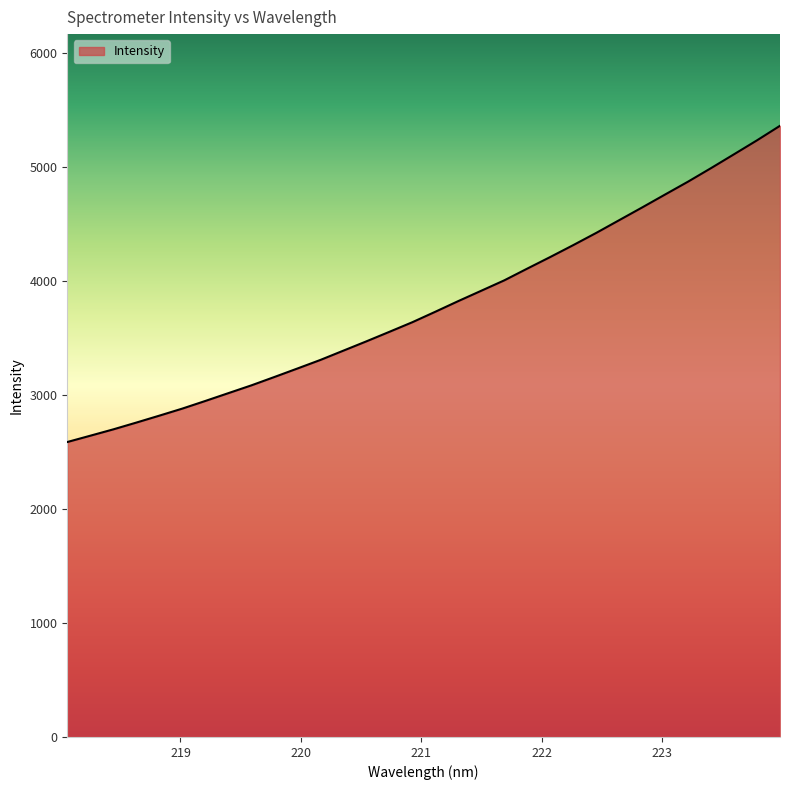

What is the difference between the maximum and minimum values?

2775.2